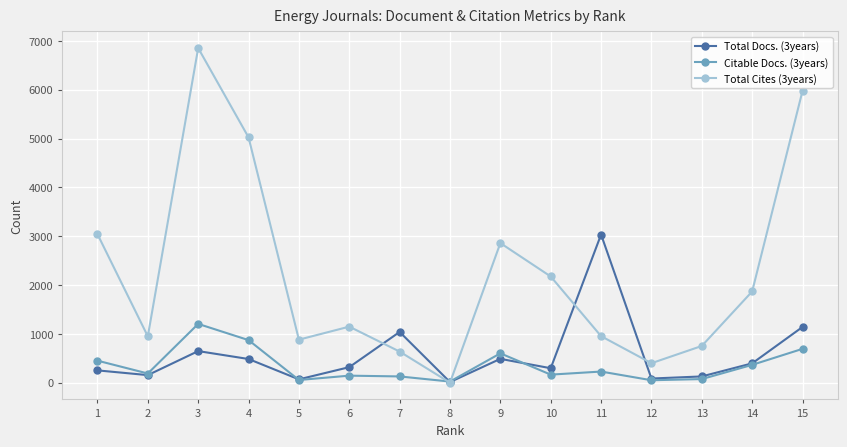

True or false: Total Cites (3years) has more than 0 points higher than both neighbors.

True